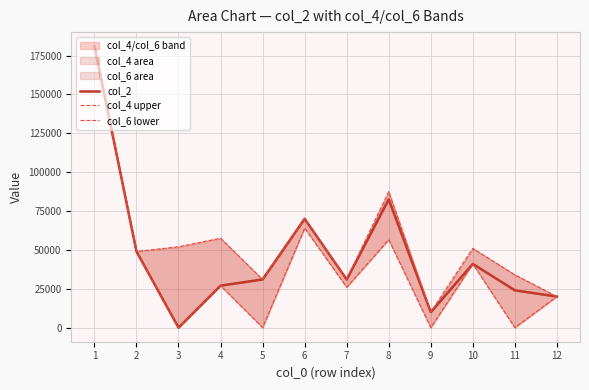

How many categories are shown in the chart?

12